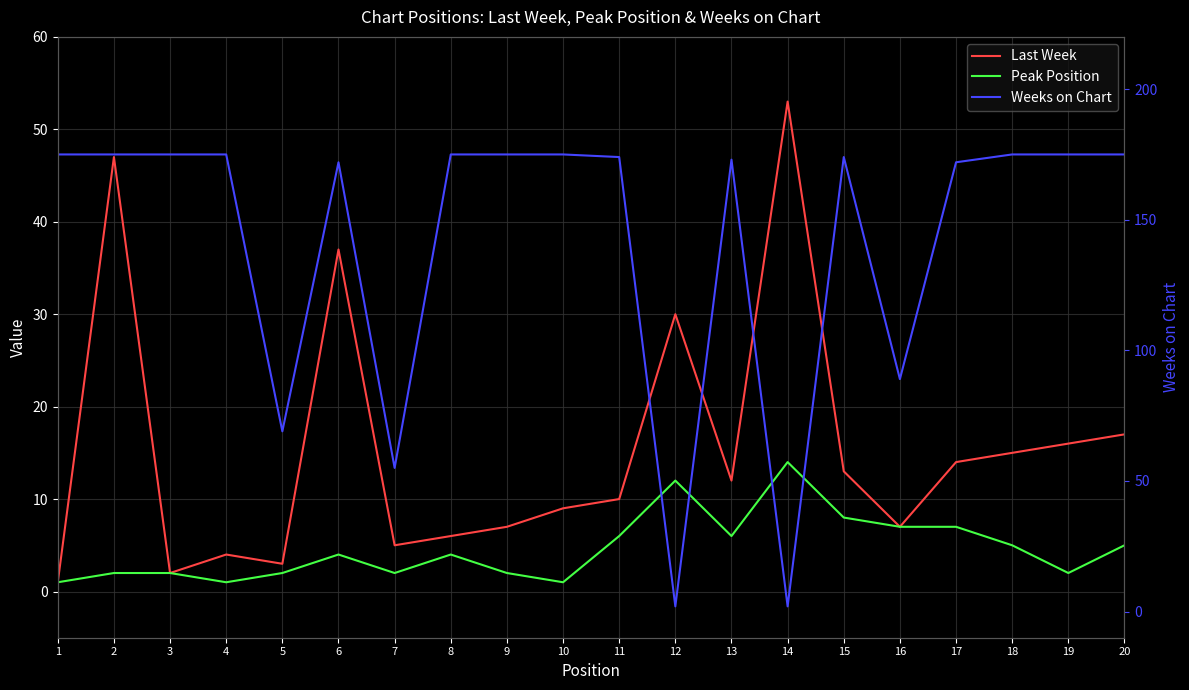

At how many categories does at least one series exceed 46?

19